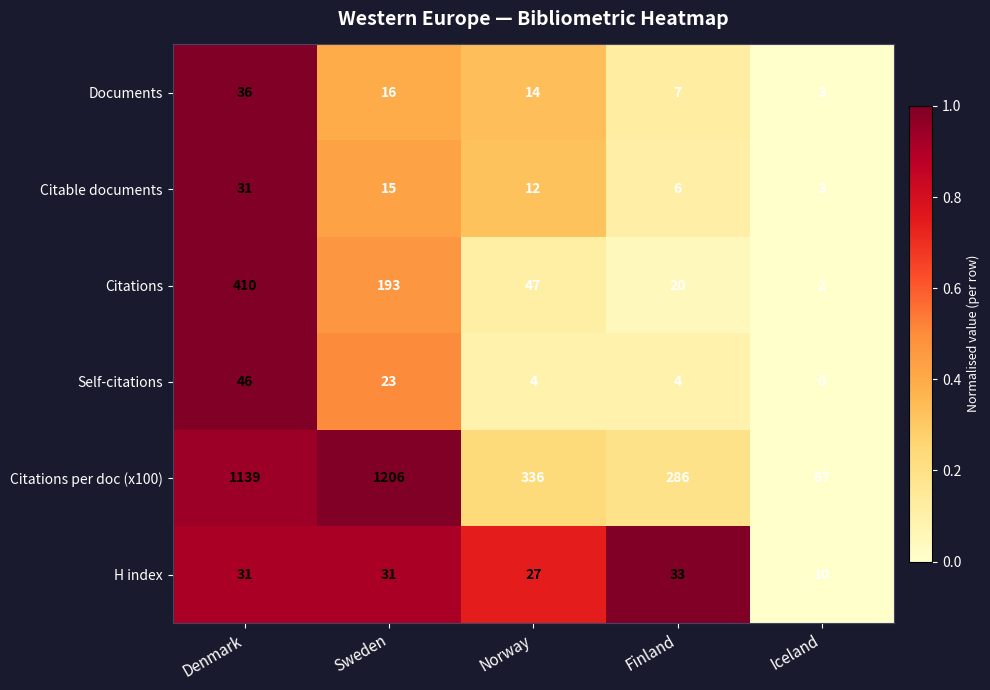

Read the Documents value at Finland.

7